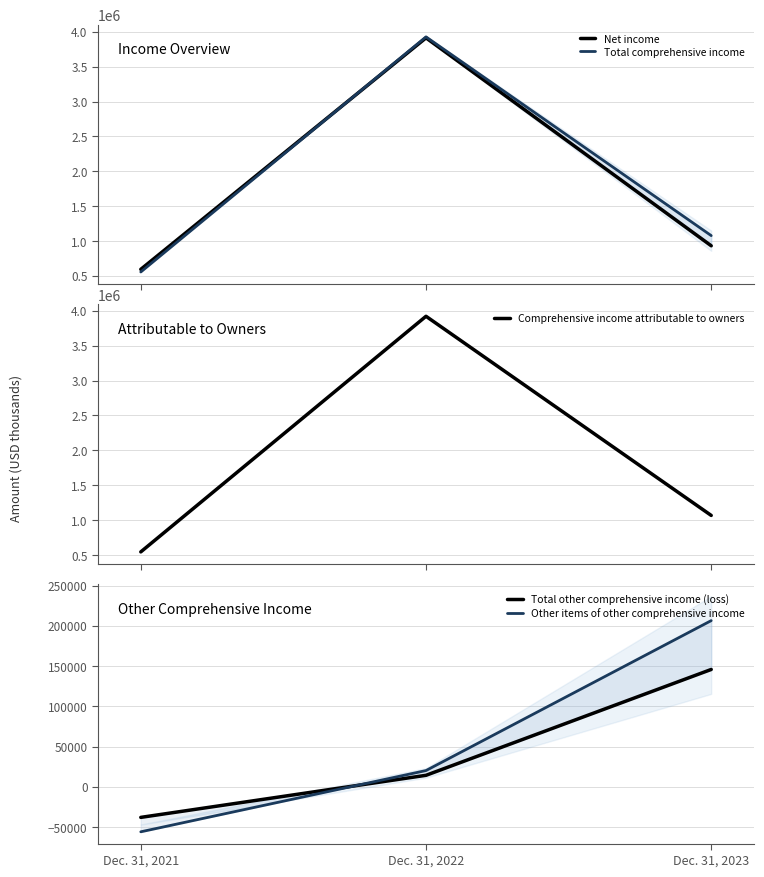

Rank the categories by Total comprehensive income value from highest to lowest.

Dec. 31, 2022, Dec. 31, 2023, Dec. 31, 2021